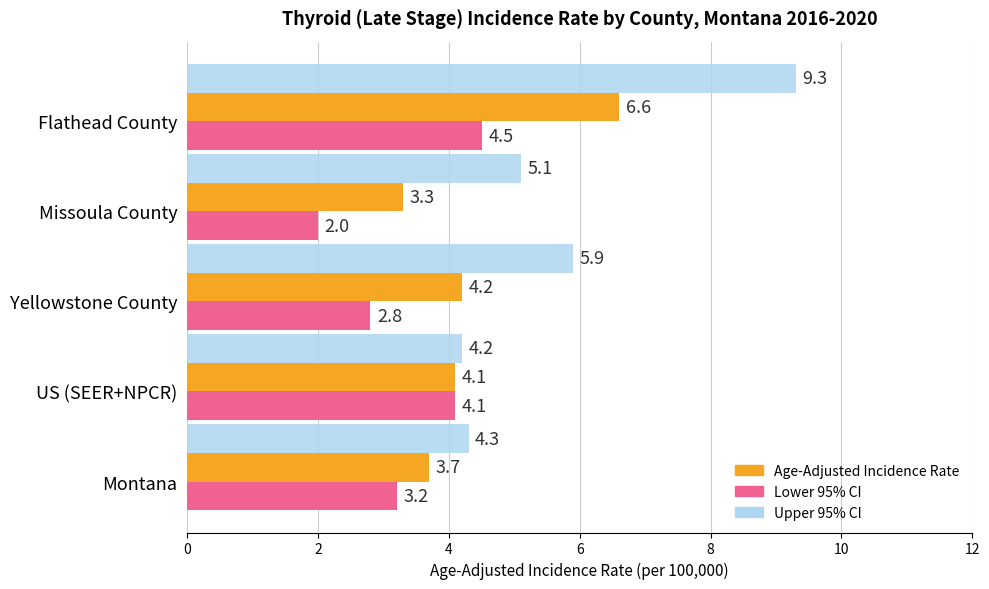

Which series has the widest spread of values?

Upper 95% CI